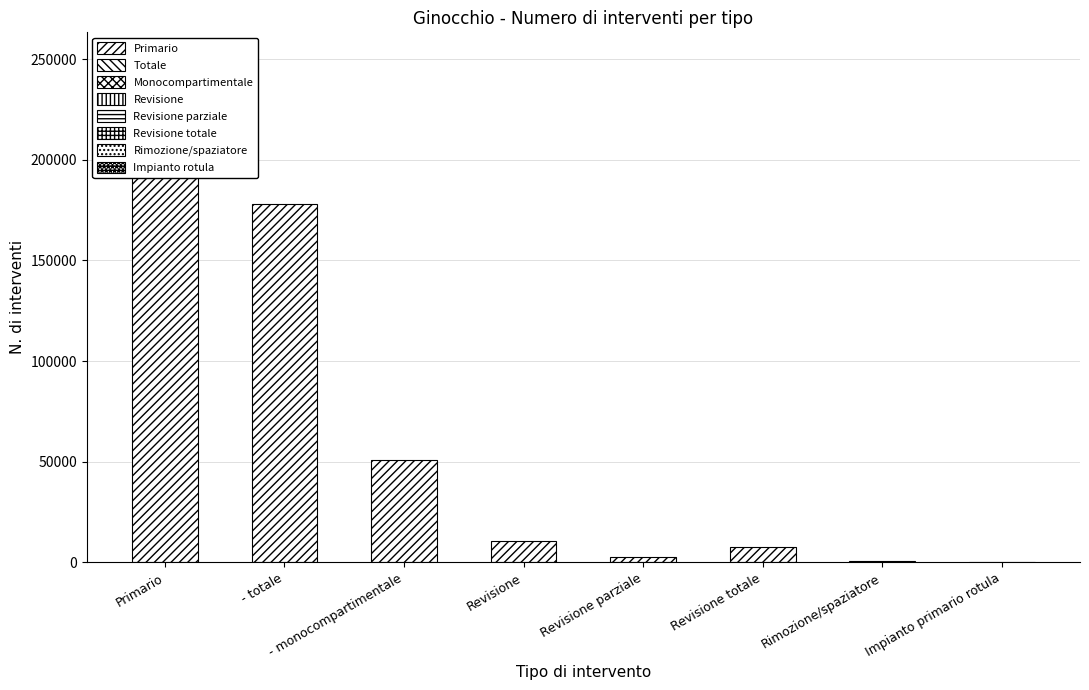

What is the difference between the second highest and minimum values?

178005